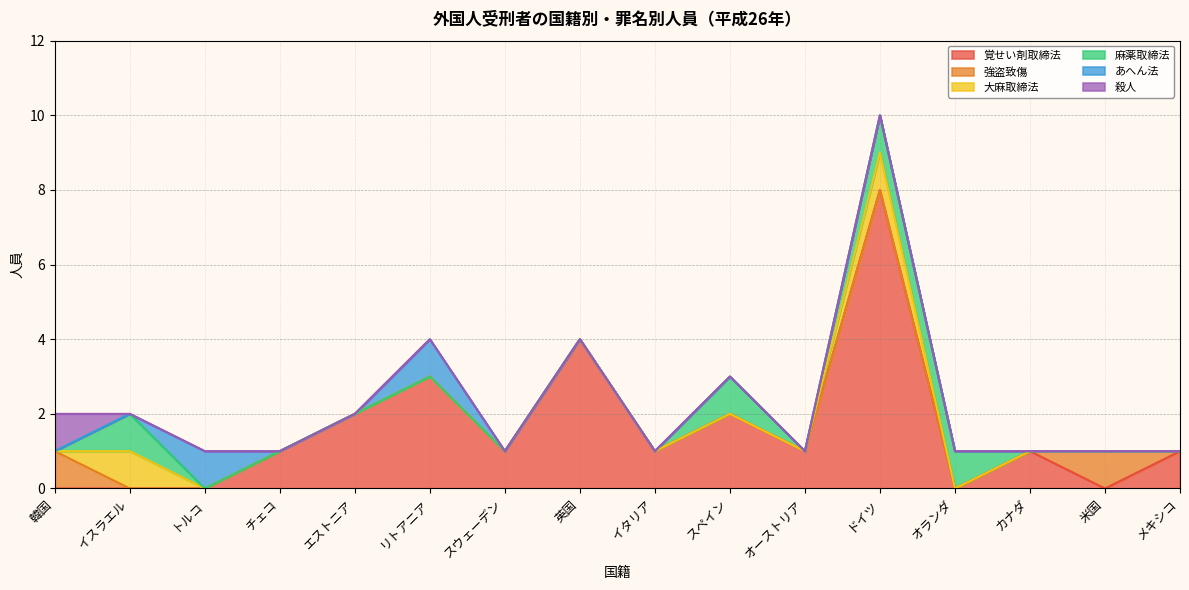

Count the 殺人 values in the range 0 to 1.

16